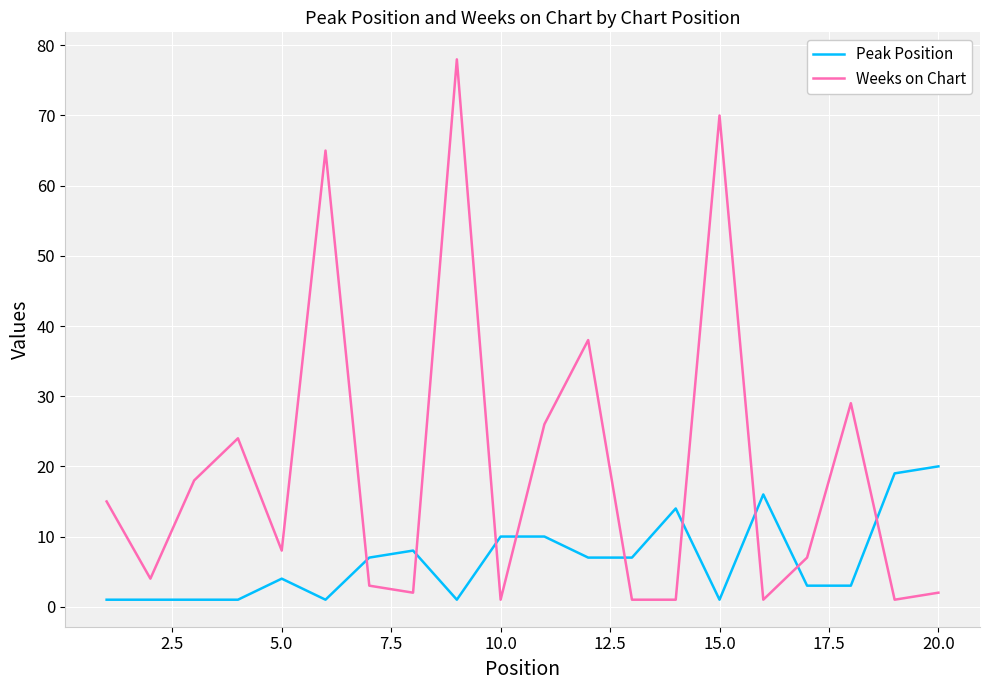

Rank the series by their average value, from lowest to highest.

Peak Position, Weeks on Chart